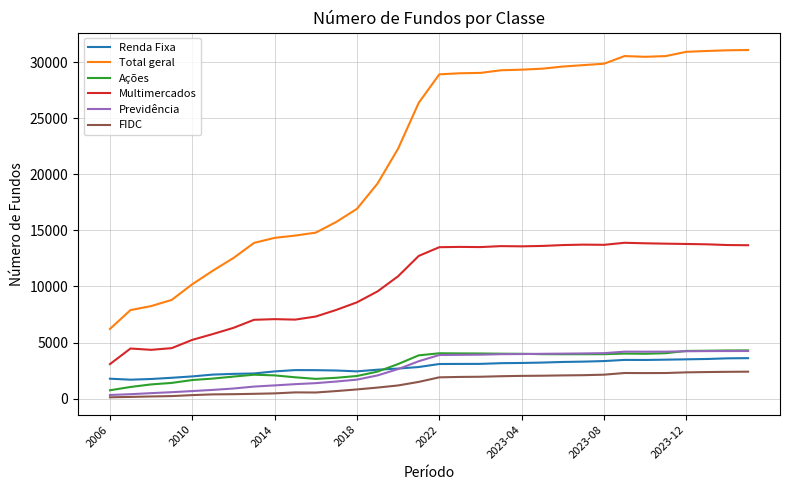

True or false: Ações and Multimercados cross at least once.

False